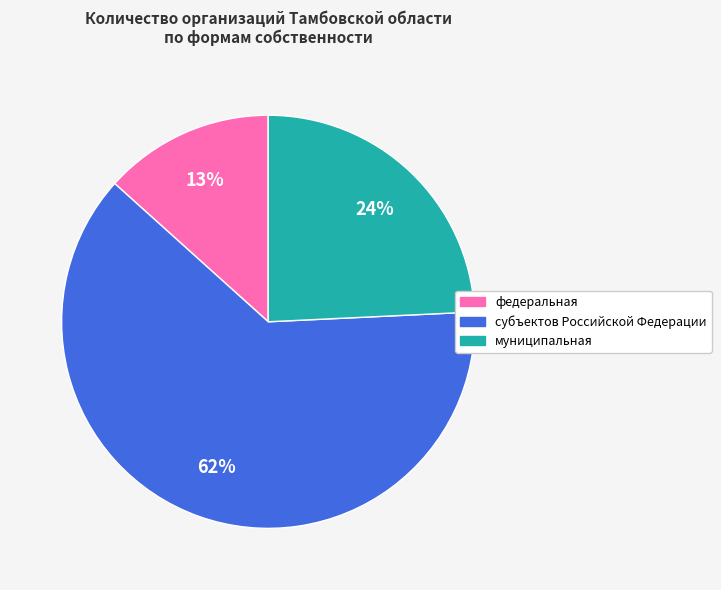

Is there a majority slice in this chart?

Yes